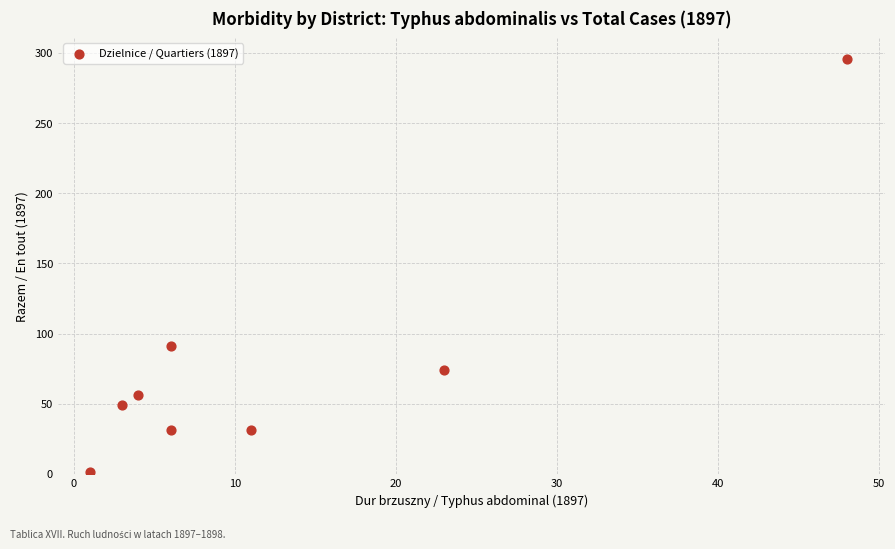

What is the range of X values (max minus min)?

47